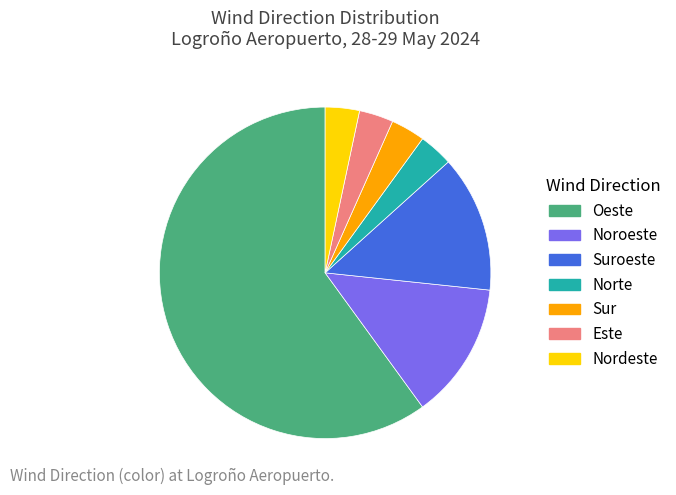

Is there any slice that represents more than half of the pie?

Yes